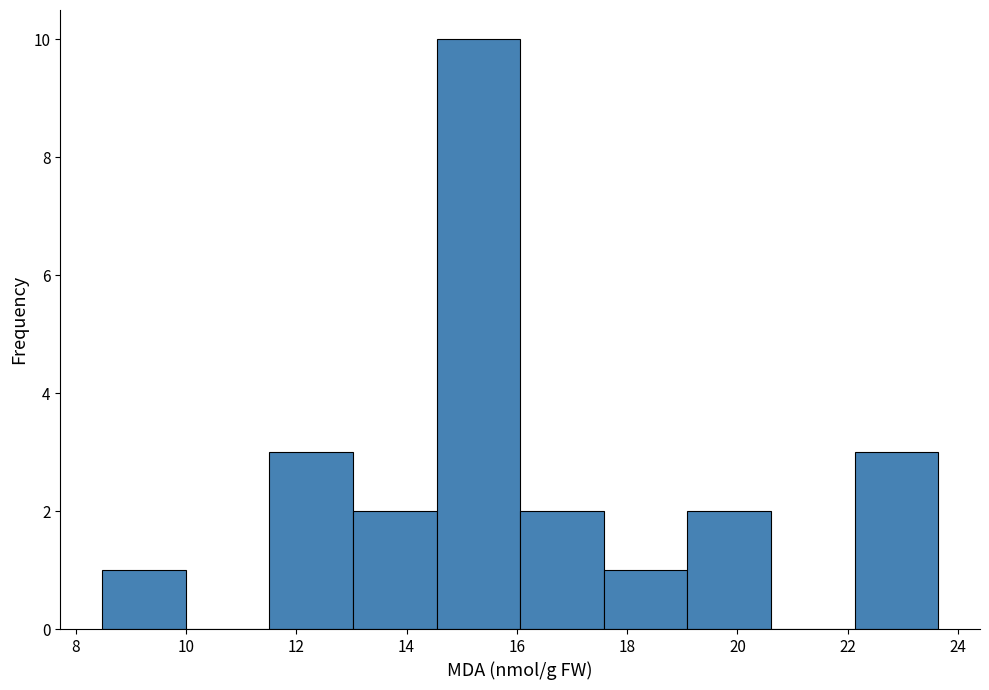

Over which range of the x-axis is the bar tallest?

14.6 to 16.0